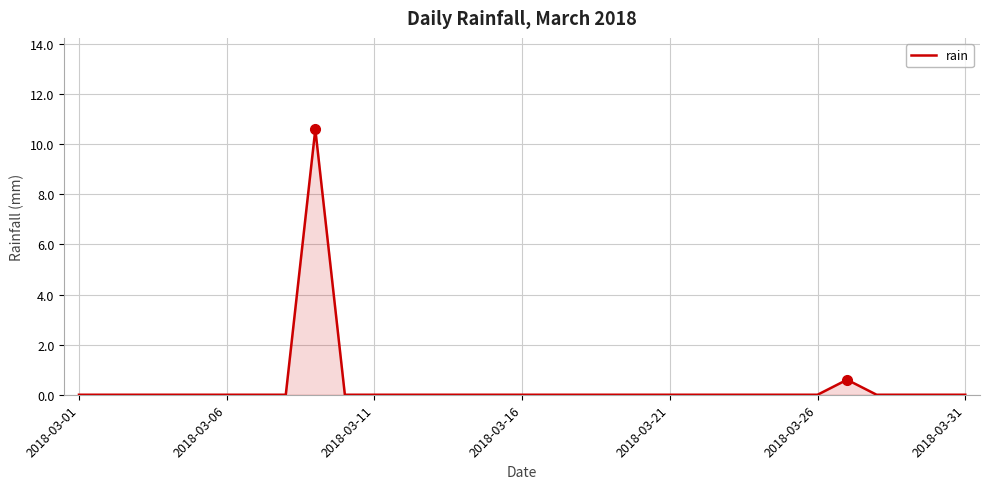

What is the difference between the maximum and minimum values?

10.6